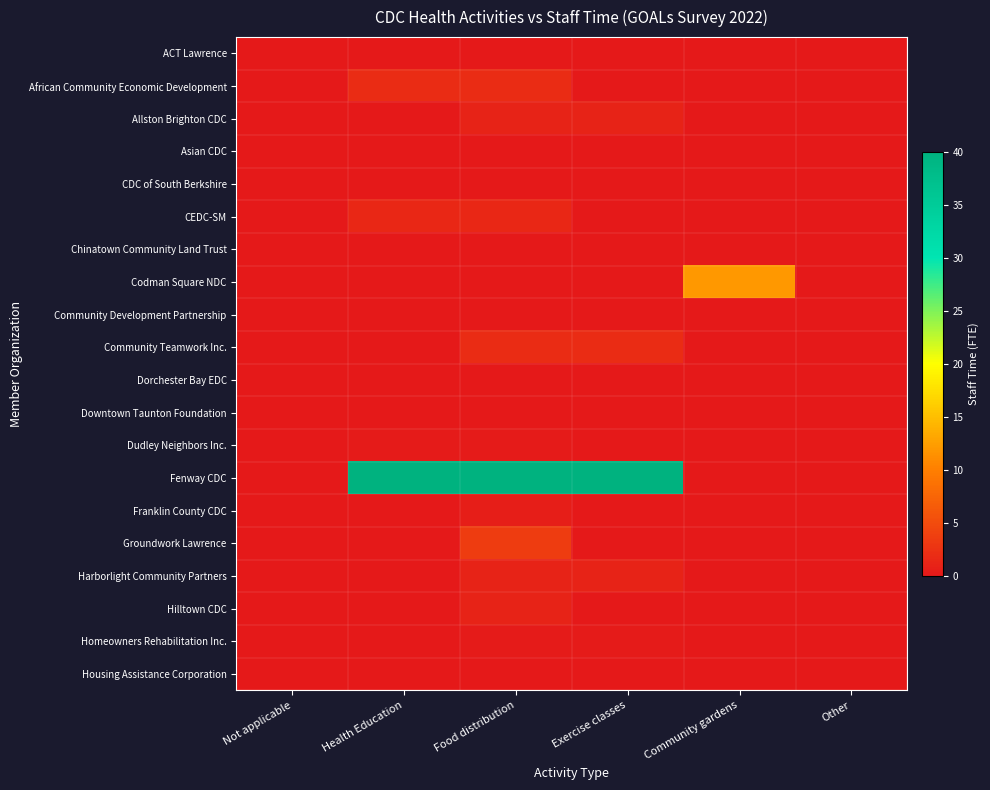

Which series has the largest total across all categories?

Fenway CDC